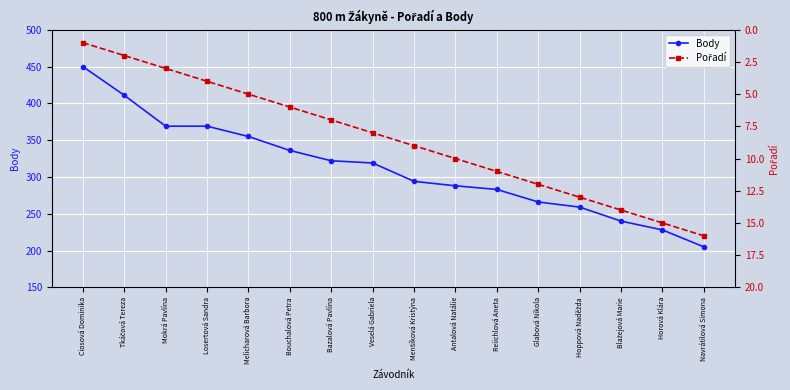

True or false: Body has a value of 411 at Tkáčová Tereza.

True